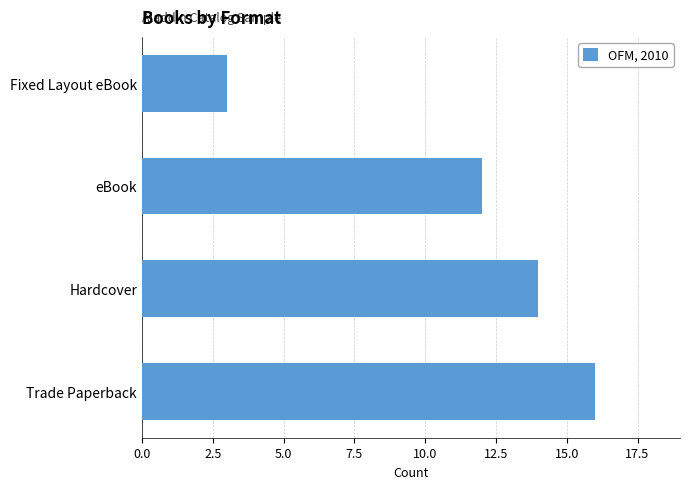

Reading bottom to top, list all the values displayed in this chart.

Trade Paperback=16	Hardcover=14	eBook=12	Fixed Layout eBook=3